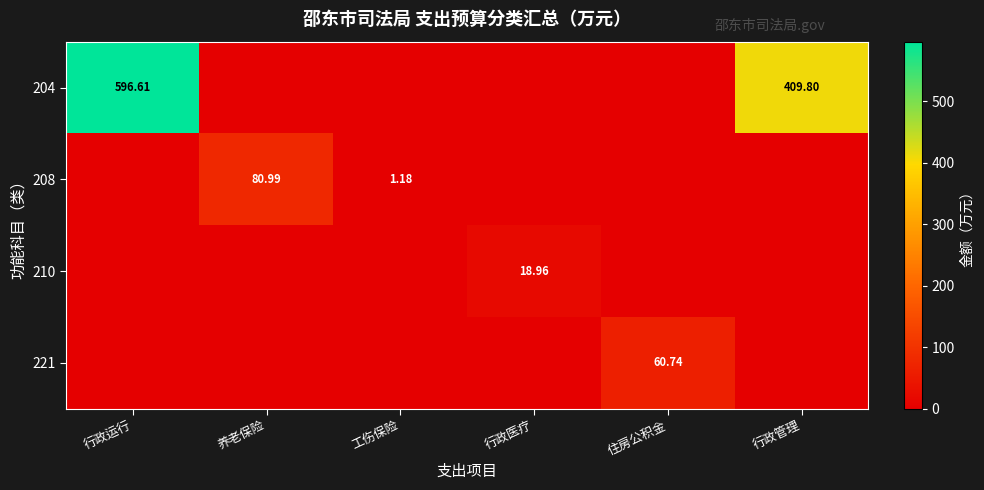

What is the average value of the 204 series?

167.7